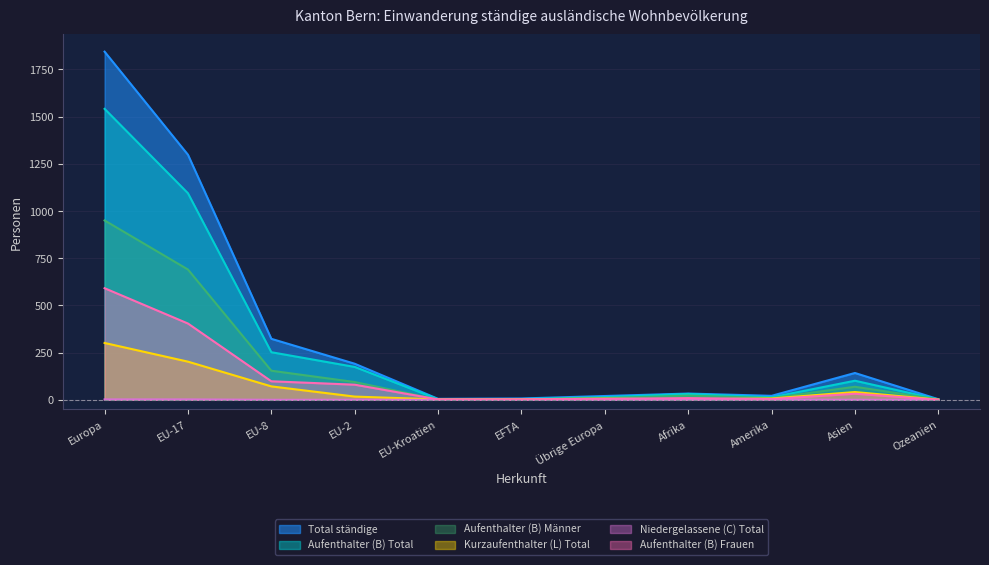

Is the value of Aufenthalter (B) Frauen at EFTA greater than the value of Kurzaufenthalter (L) Total at EU-Kroatien?

No